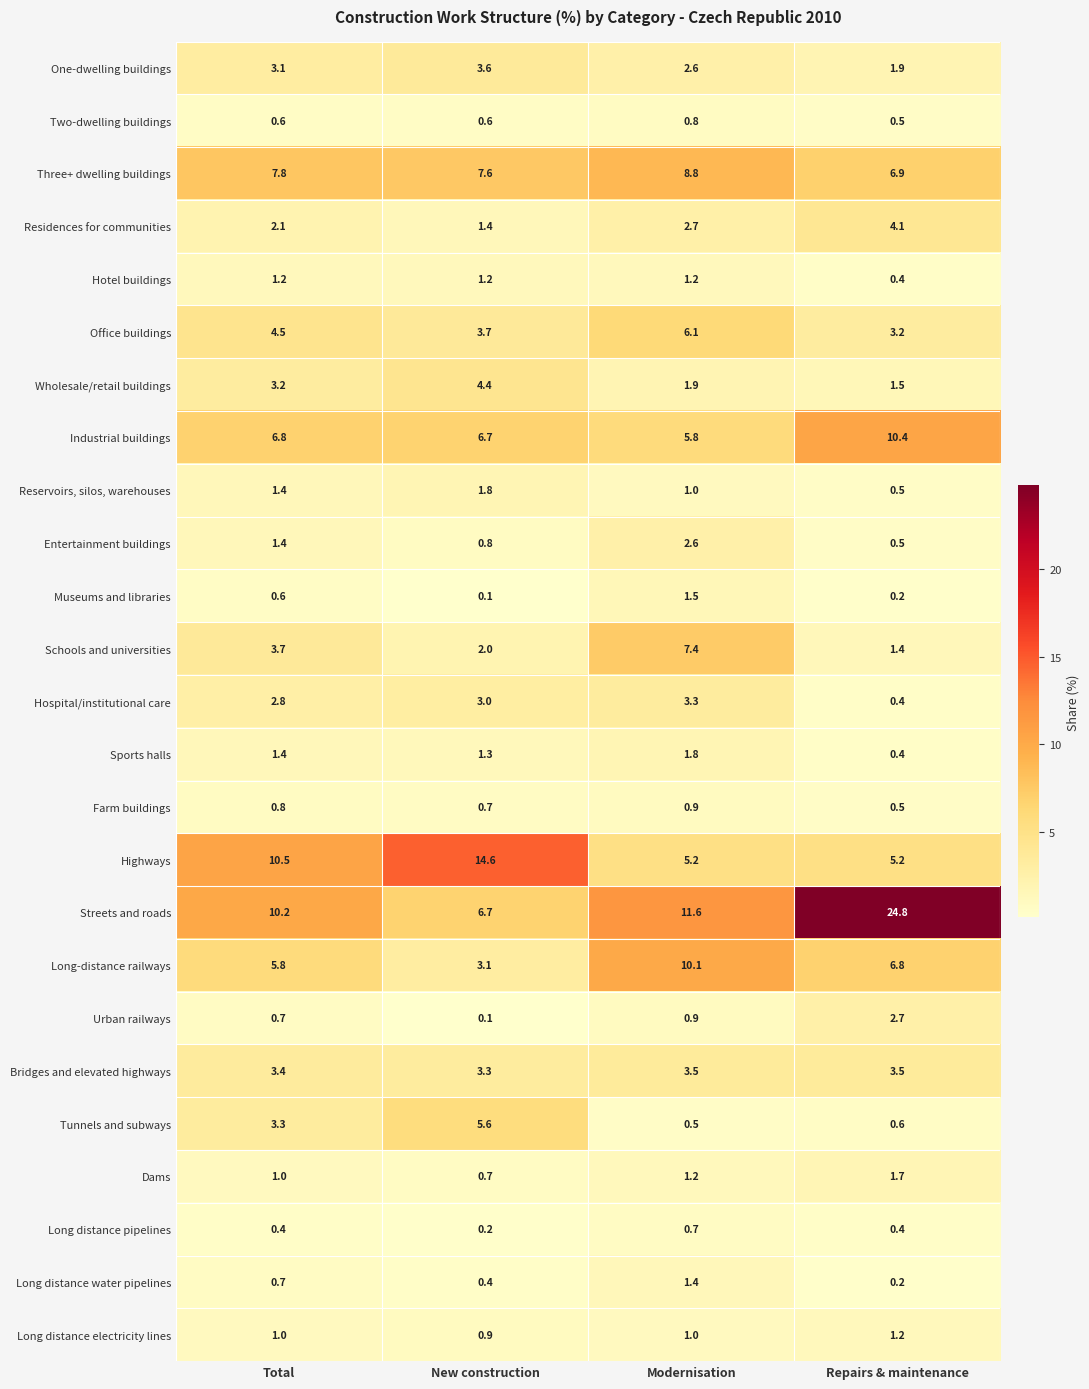

The value of Industrial buildings at Repairs & maintenance is 10.4. True or false?

True